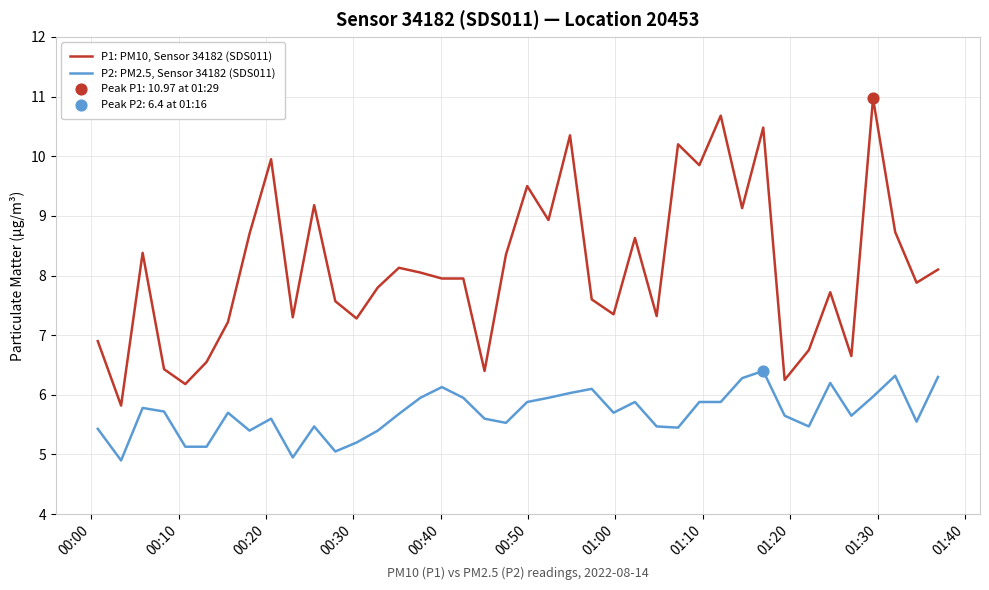

Which series has the largest total across all categories?

P1: PM10, Sensor 34182 (SDS011)